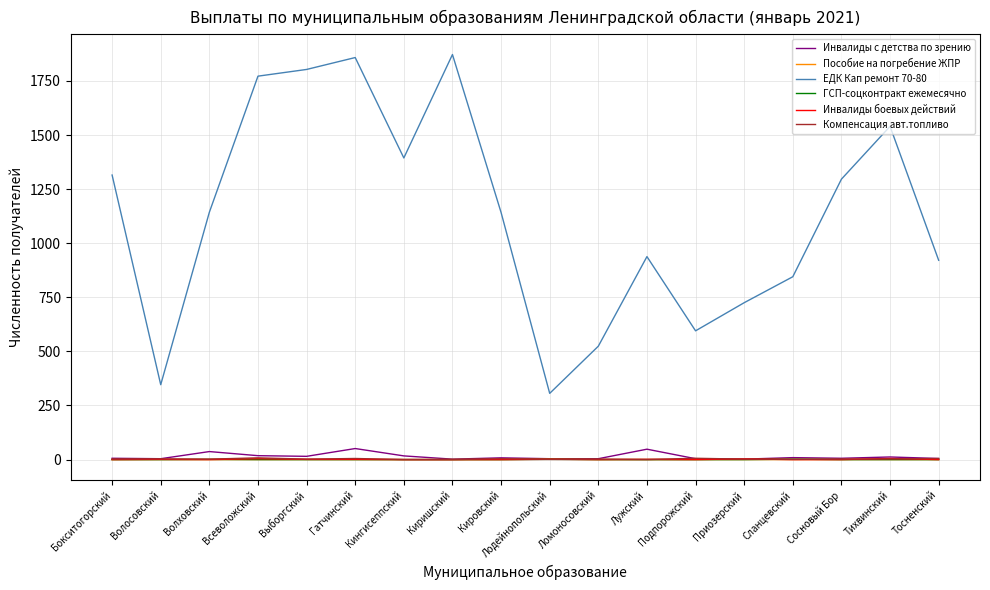

How many values in the Инвалиды с детства по зрению series are below 8?

9